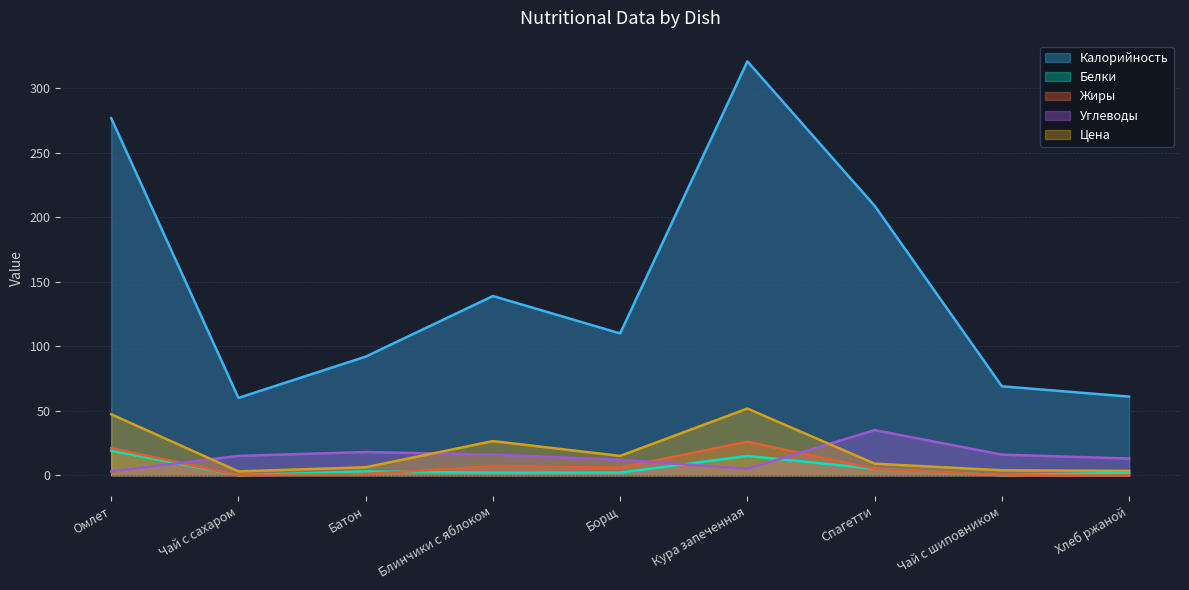

At Борщ, list the series in order from largest to smallest.

Калорийность, Цена, Углеводы, Жиры, Белки